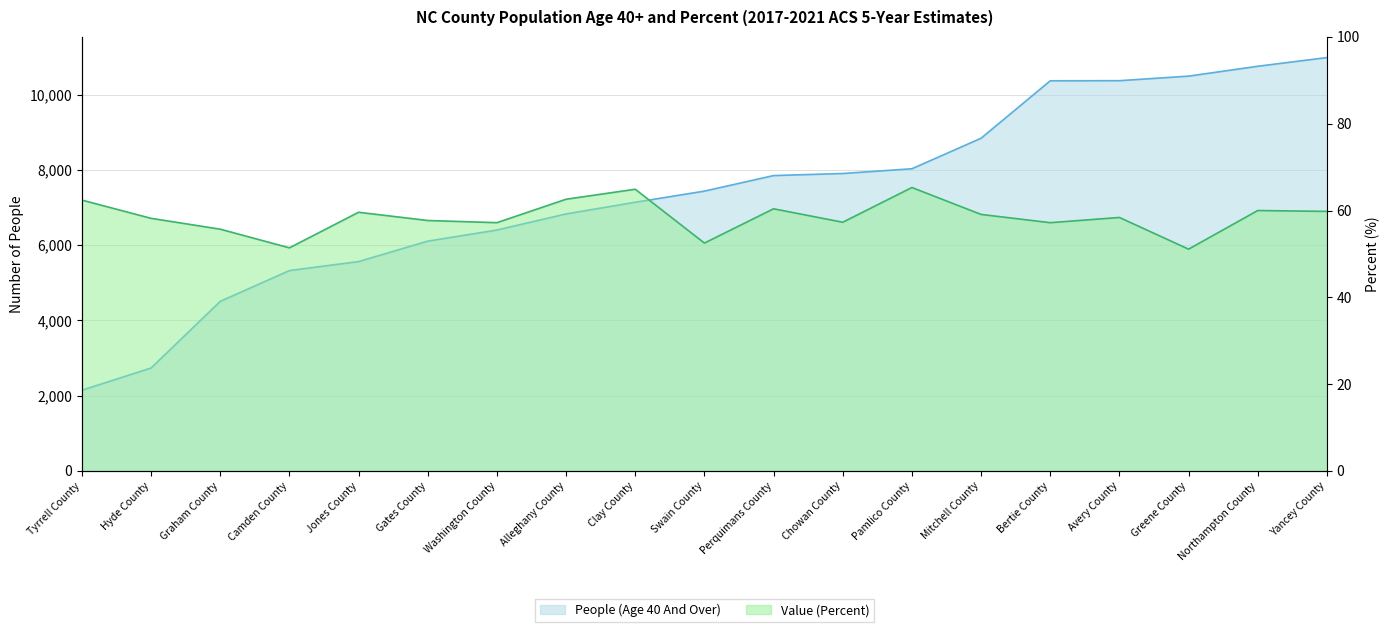

What is the approximate value of Value (Percent) at Yancey County?

59.8